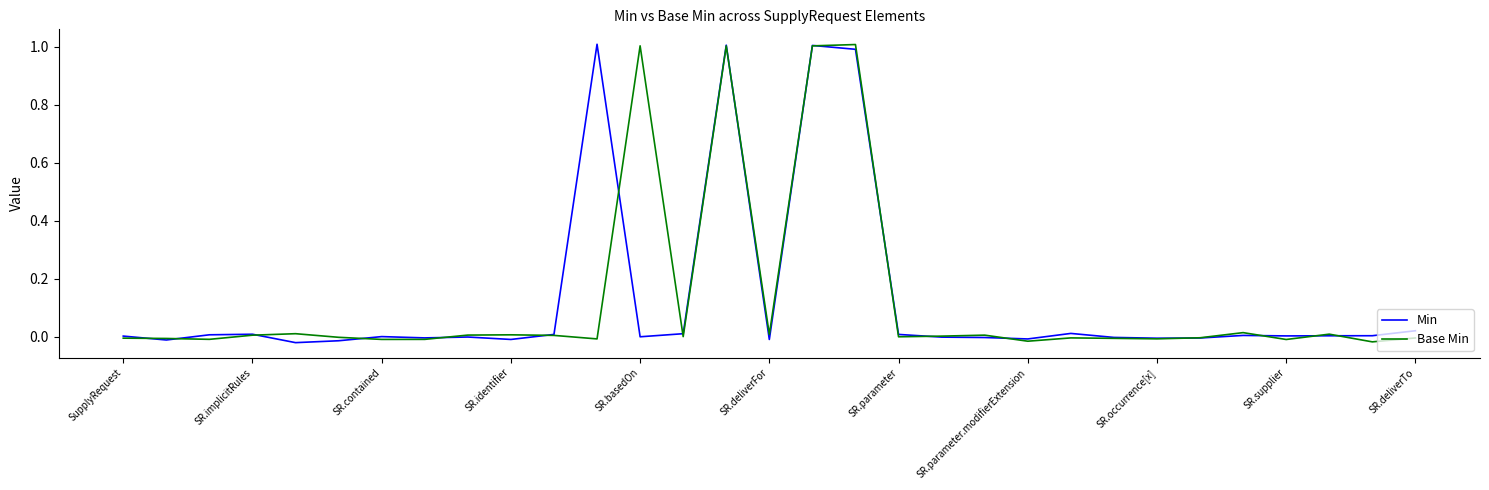

What is the greatest value displayed?

1.0